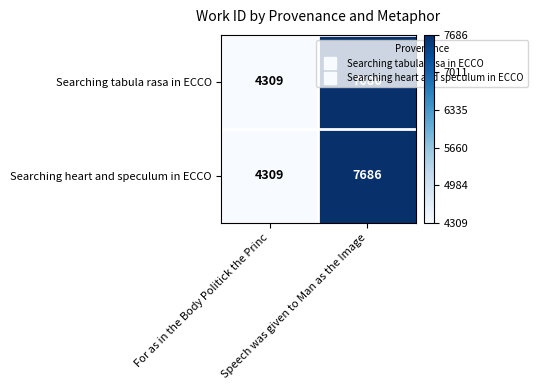

What is the sum of all Searching heart and speculum in ECCO values?

11995